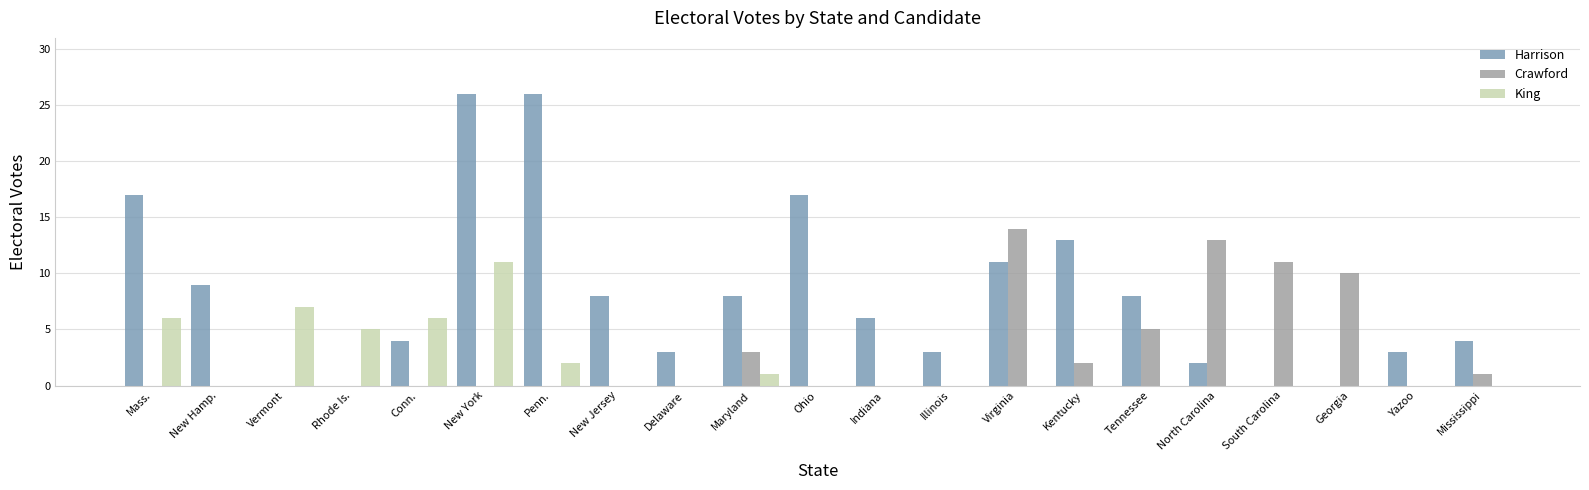

What is the sum of all Crawford values?

59